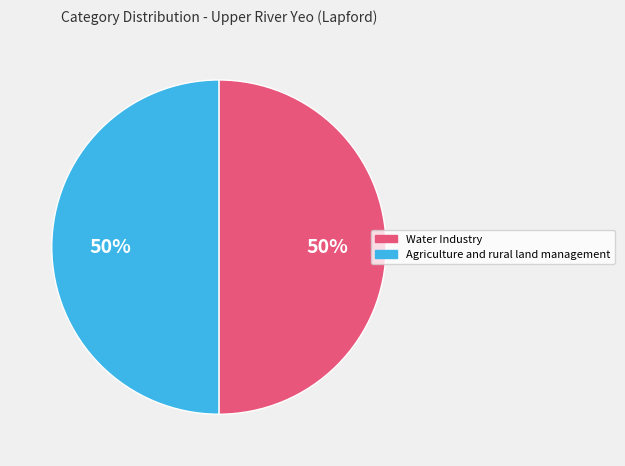

Combined, do Water Industry and Agriculture and rural land management account for over 50%?

Yes